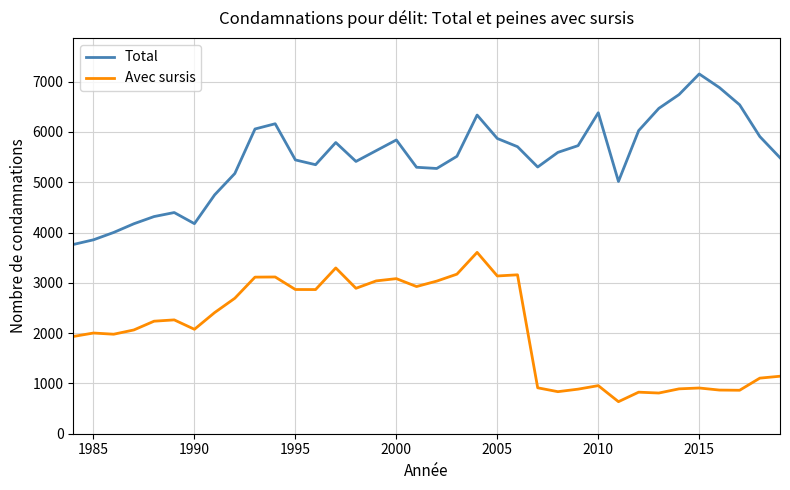

What is the lowest value of the Total series?

3762